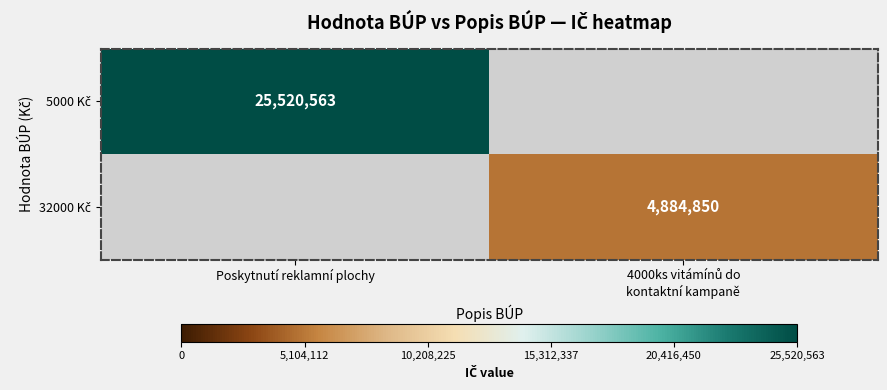

Rank the series at 4000ks vitámínů do kontaktní kampaně from lowest to highest value.

5000 Kč, 32000 Kč